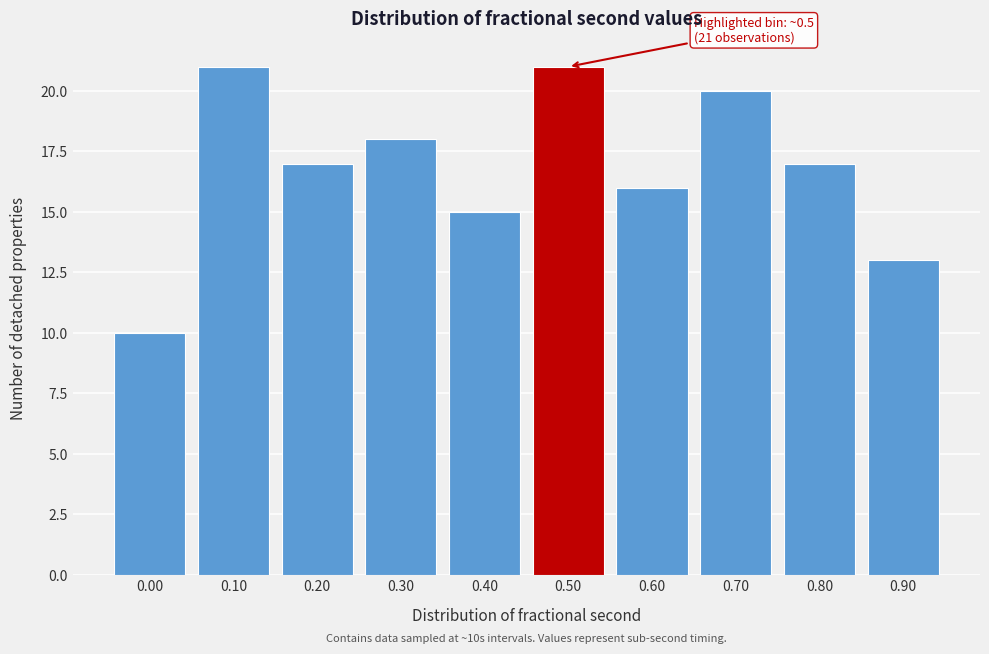

Reading left to right, extract all data points from this chart.

10	21	17	18	15	21	16	20	17	13